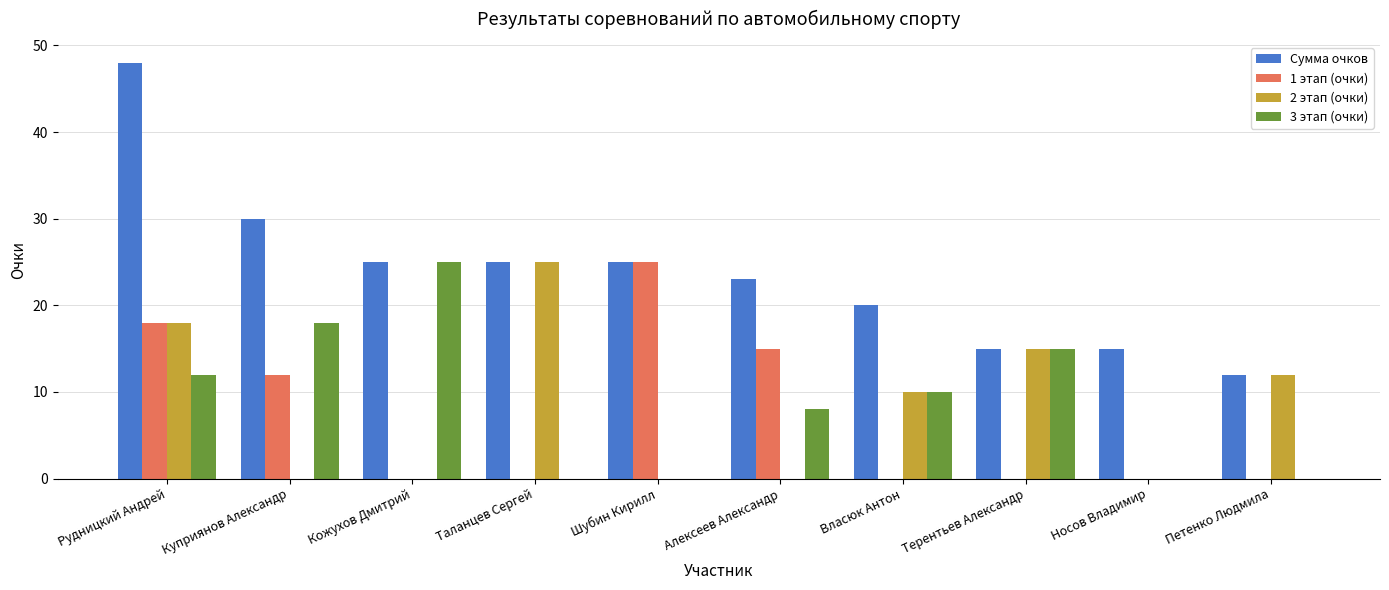

The value of 1 этап (очки) at Власюк Антон is 11. True or false?

False